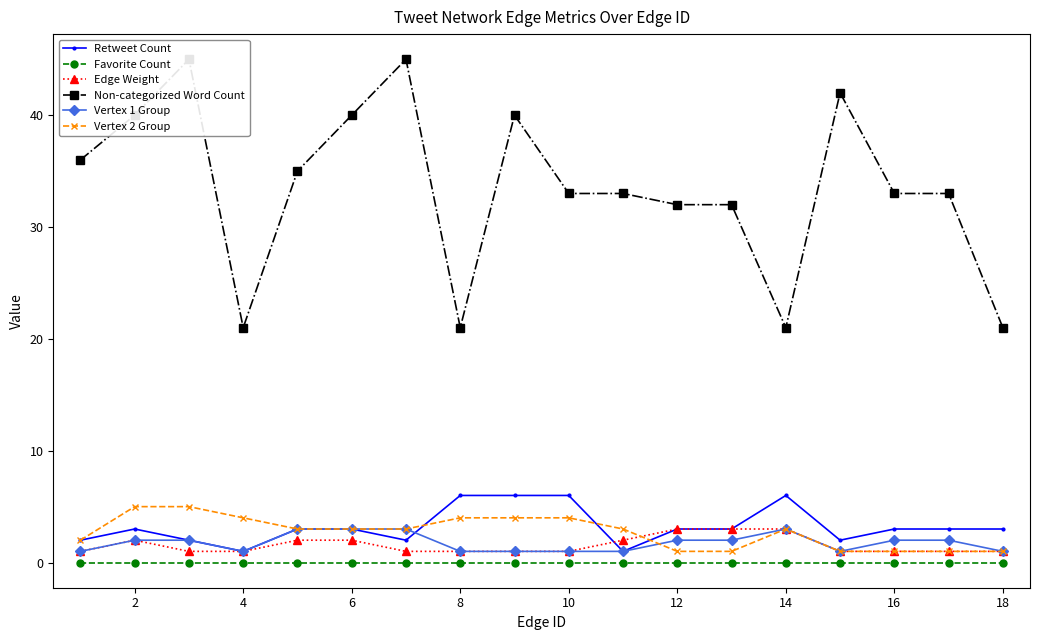

True or false: Favorite Count and Edge Weight cross at least once.

False